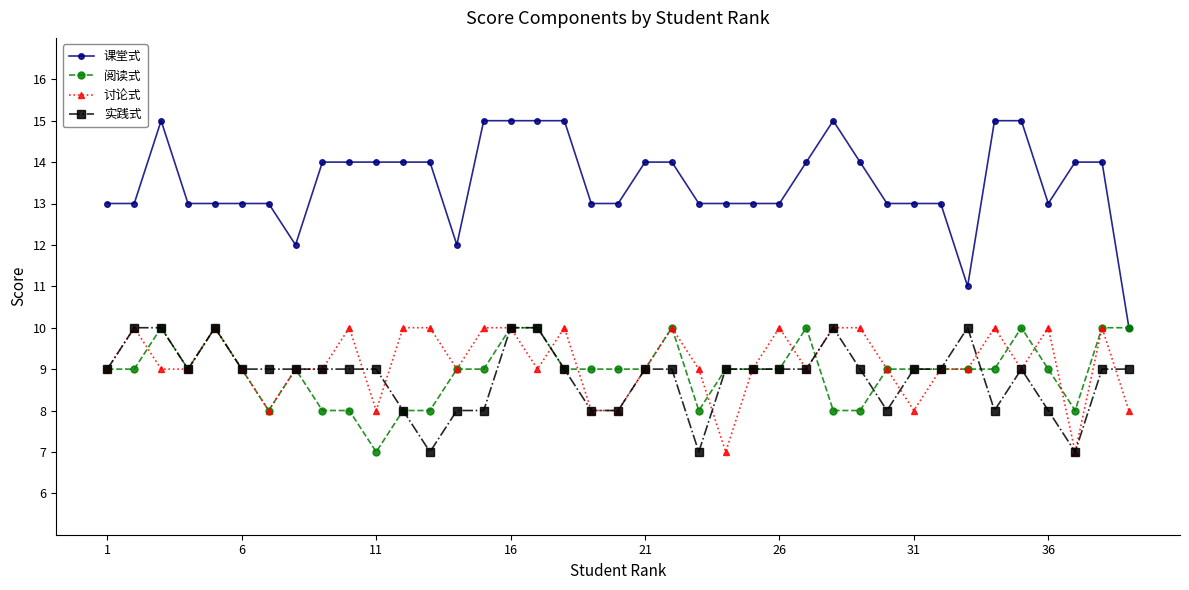

What is the smallest value displayed?

7